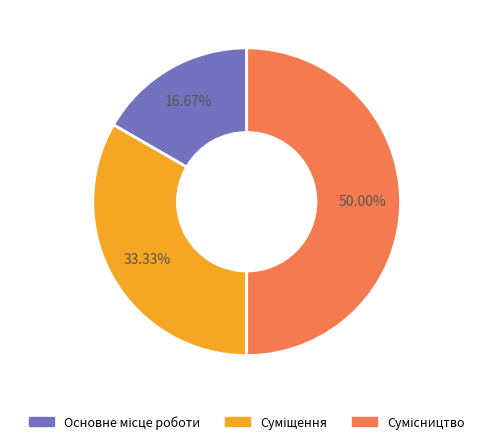

How many segments does this pie chart have?

3